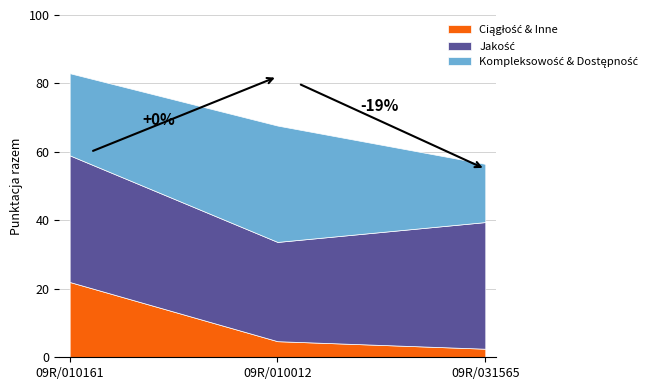

At which category is the sum across all series the highest?

09R/010161